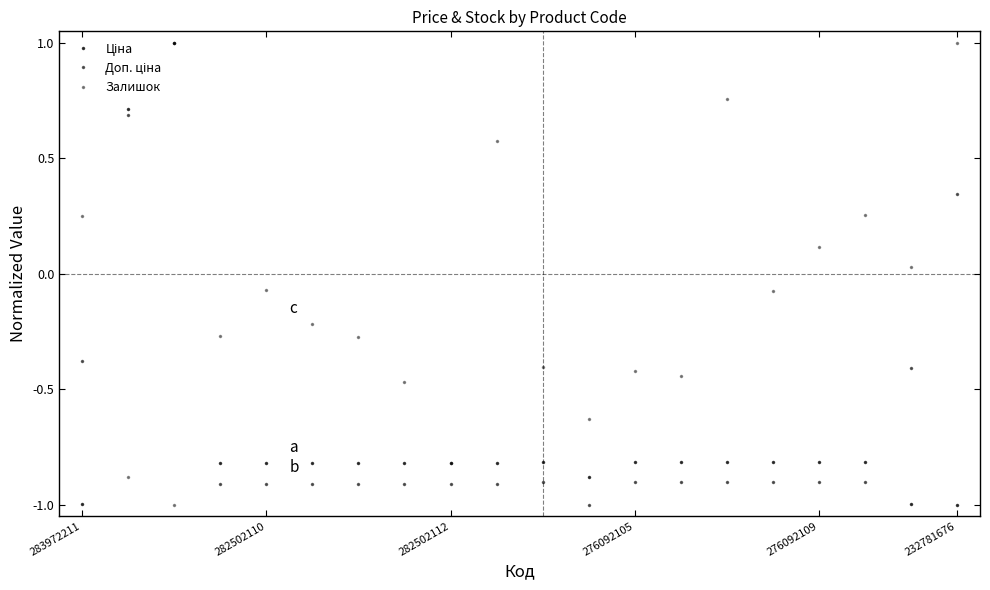

How many data points does each series have?

20